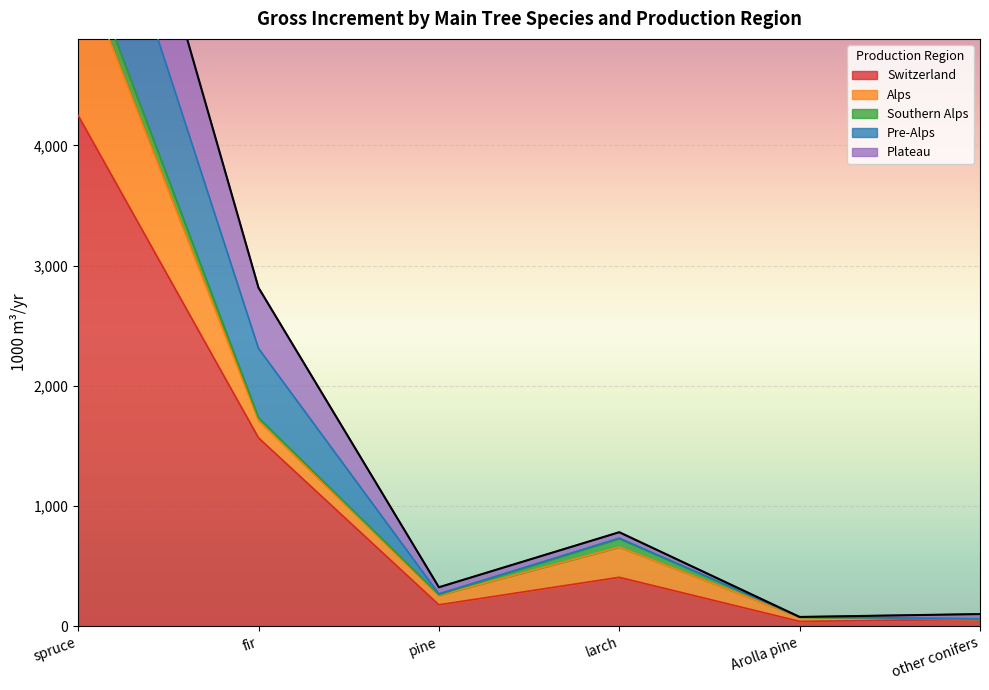

What is the label of the 4th point from the right?

pine